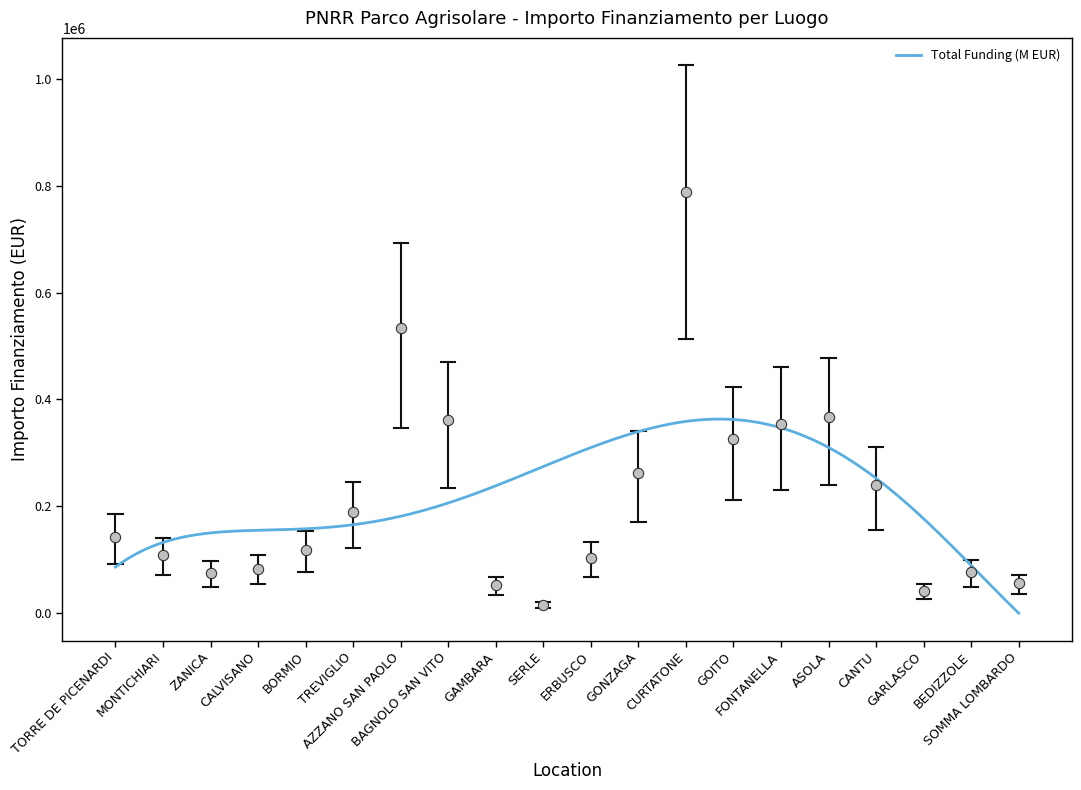

Which has a higher value, TREVIGLIO or BAGNOLO SAN VITO?

BAGNOLO SAN VITO